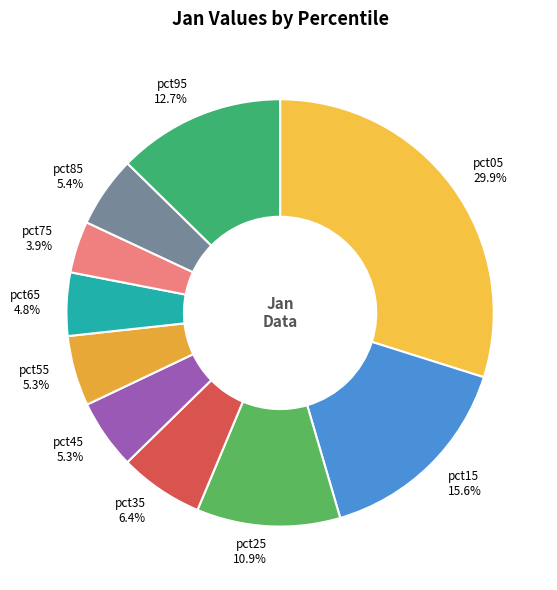

To the nearest percent, what is the combined percentage of pct65 and pct25?

16%